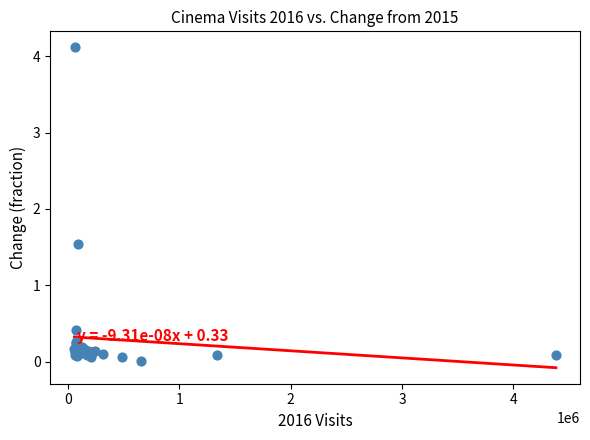

What Y value in the scatter plot is closest to 2?

1.5